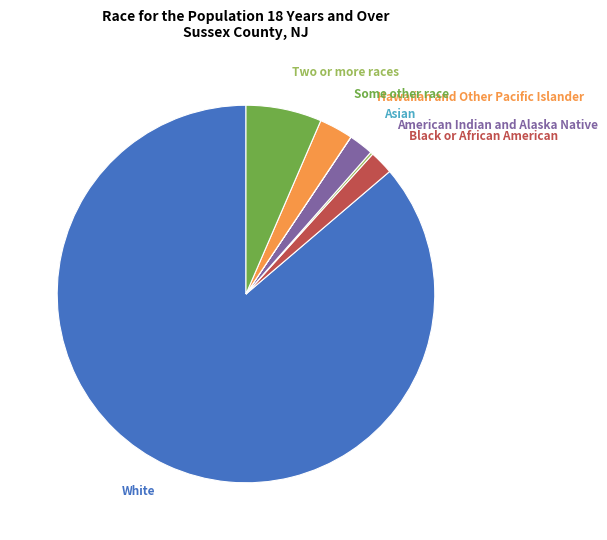

Combined, do Some other race and Asian account for over 50%?

No